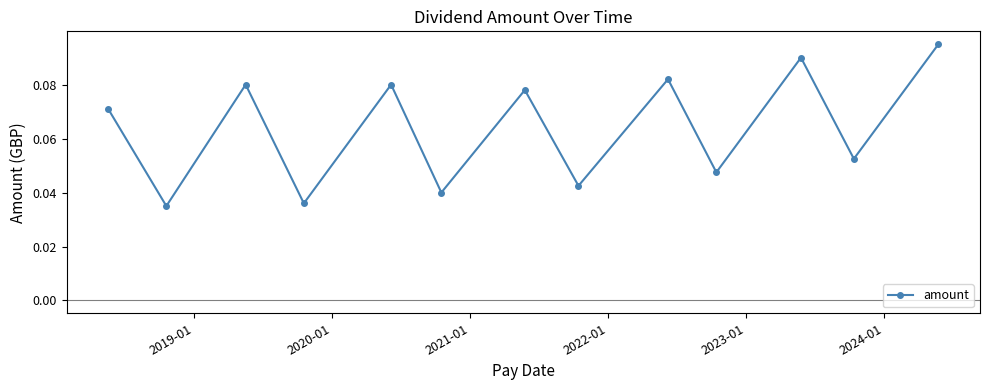

What is the sum of all values?

0.8